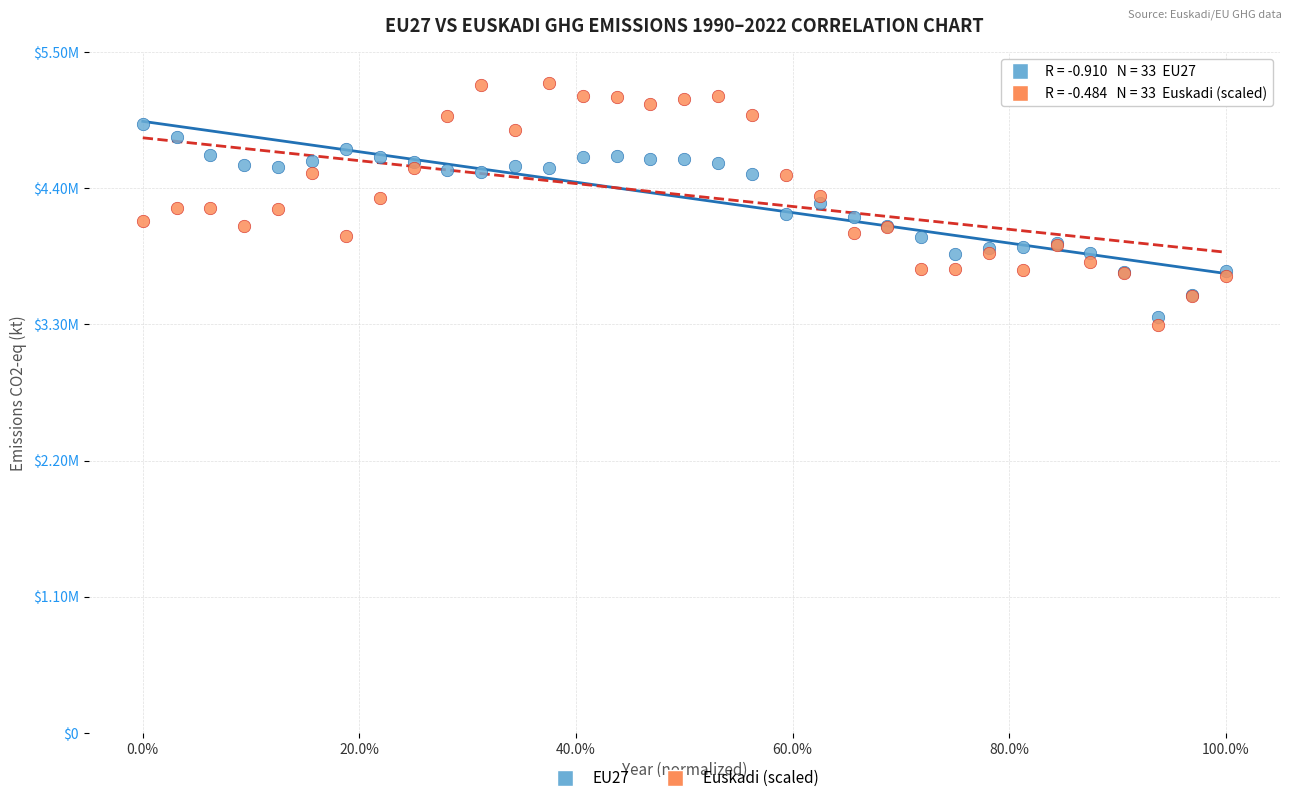

What are all the series names shown in the legend?

EU27, Euskadi (scaled)